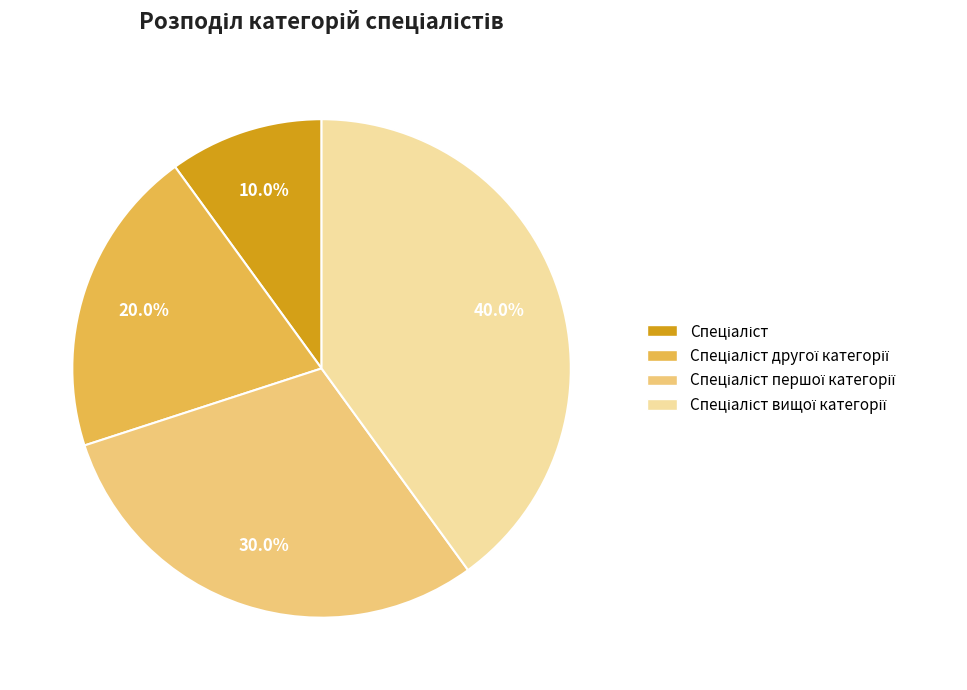

Is there any slice that represents more than half of the pie?

No